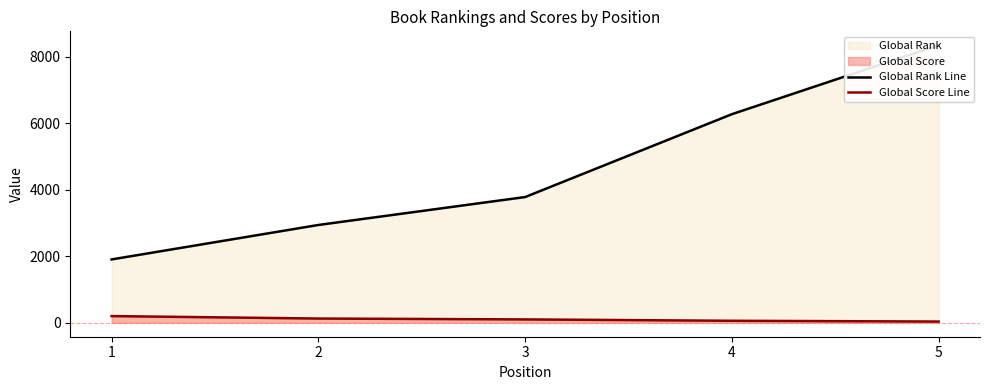

True or false: Global Score Line and Global Rank Line intersect in this chart.

False